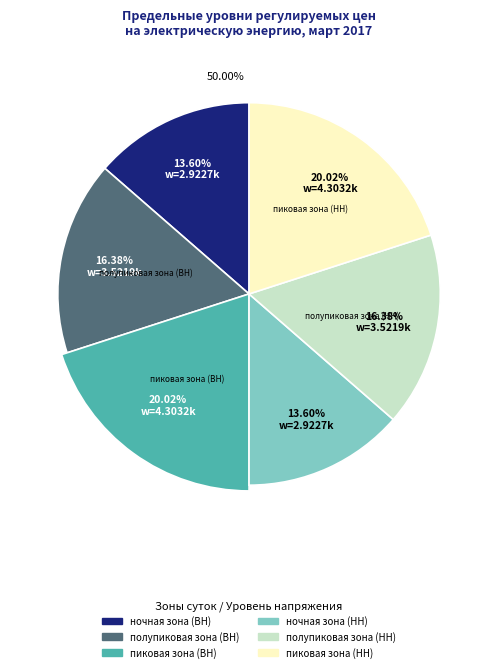

To the nearest percent, what is the combined percentage of ночная зона (ВН) and полупиковая зона (ВН)?

30%